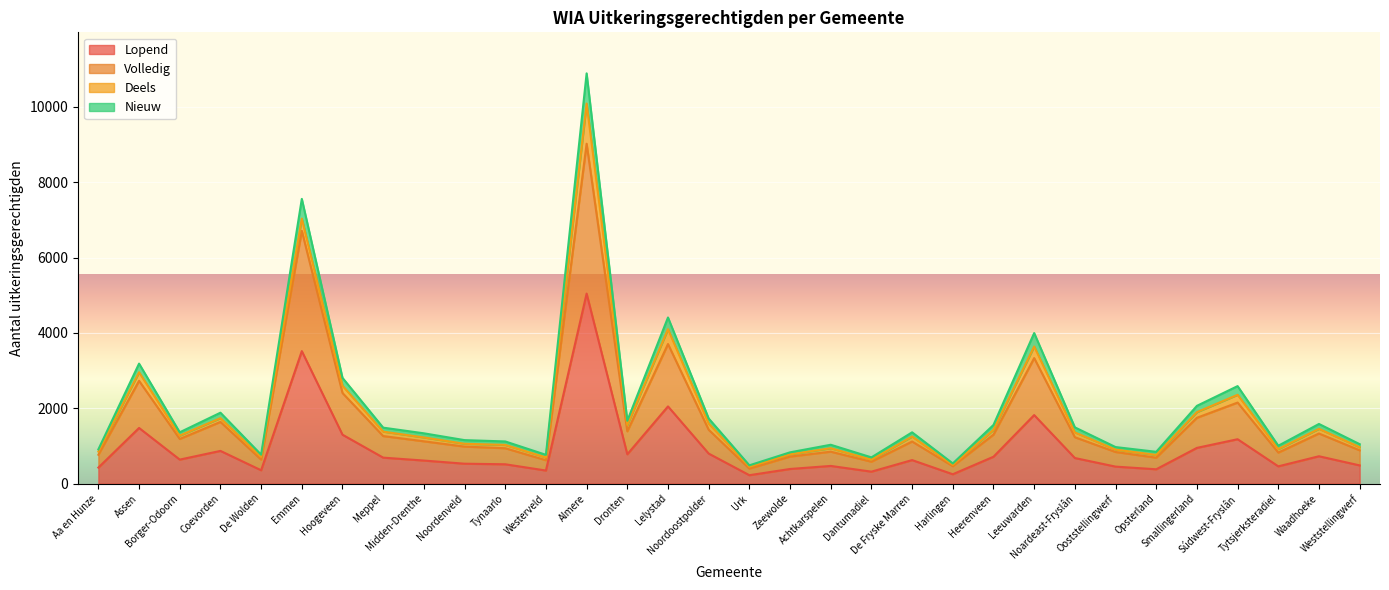

What is the maximum value for Lopend?

5045